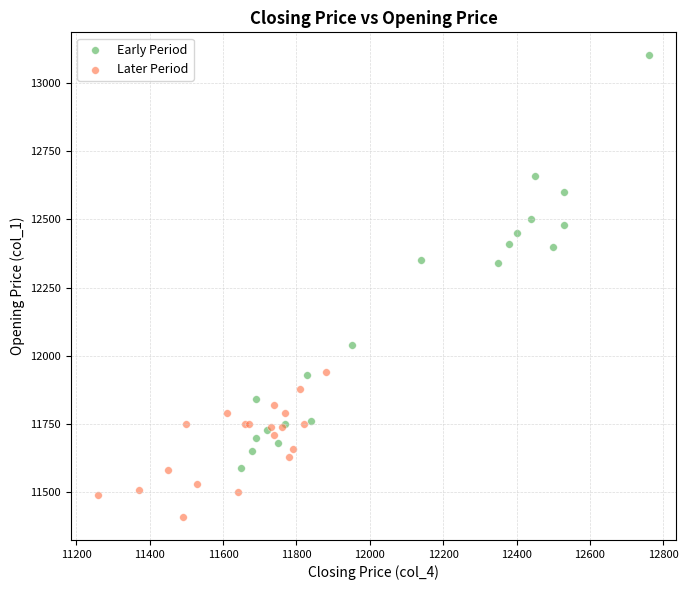

Which series has the largest Y range (max minus min)?

Early Period